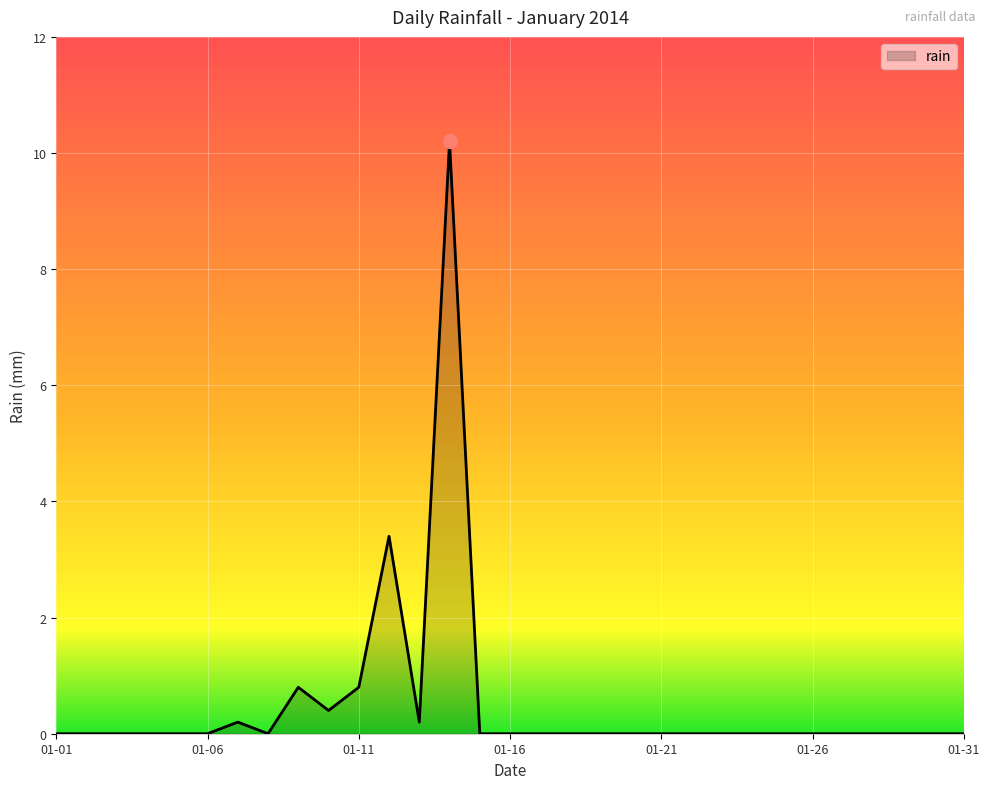

What is the greatest value displayed?

10.2